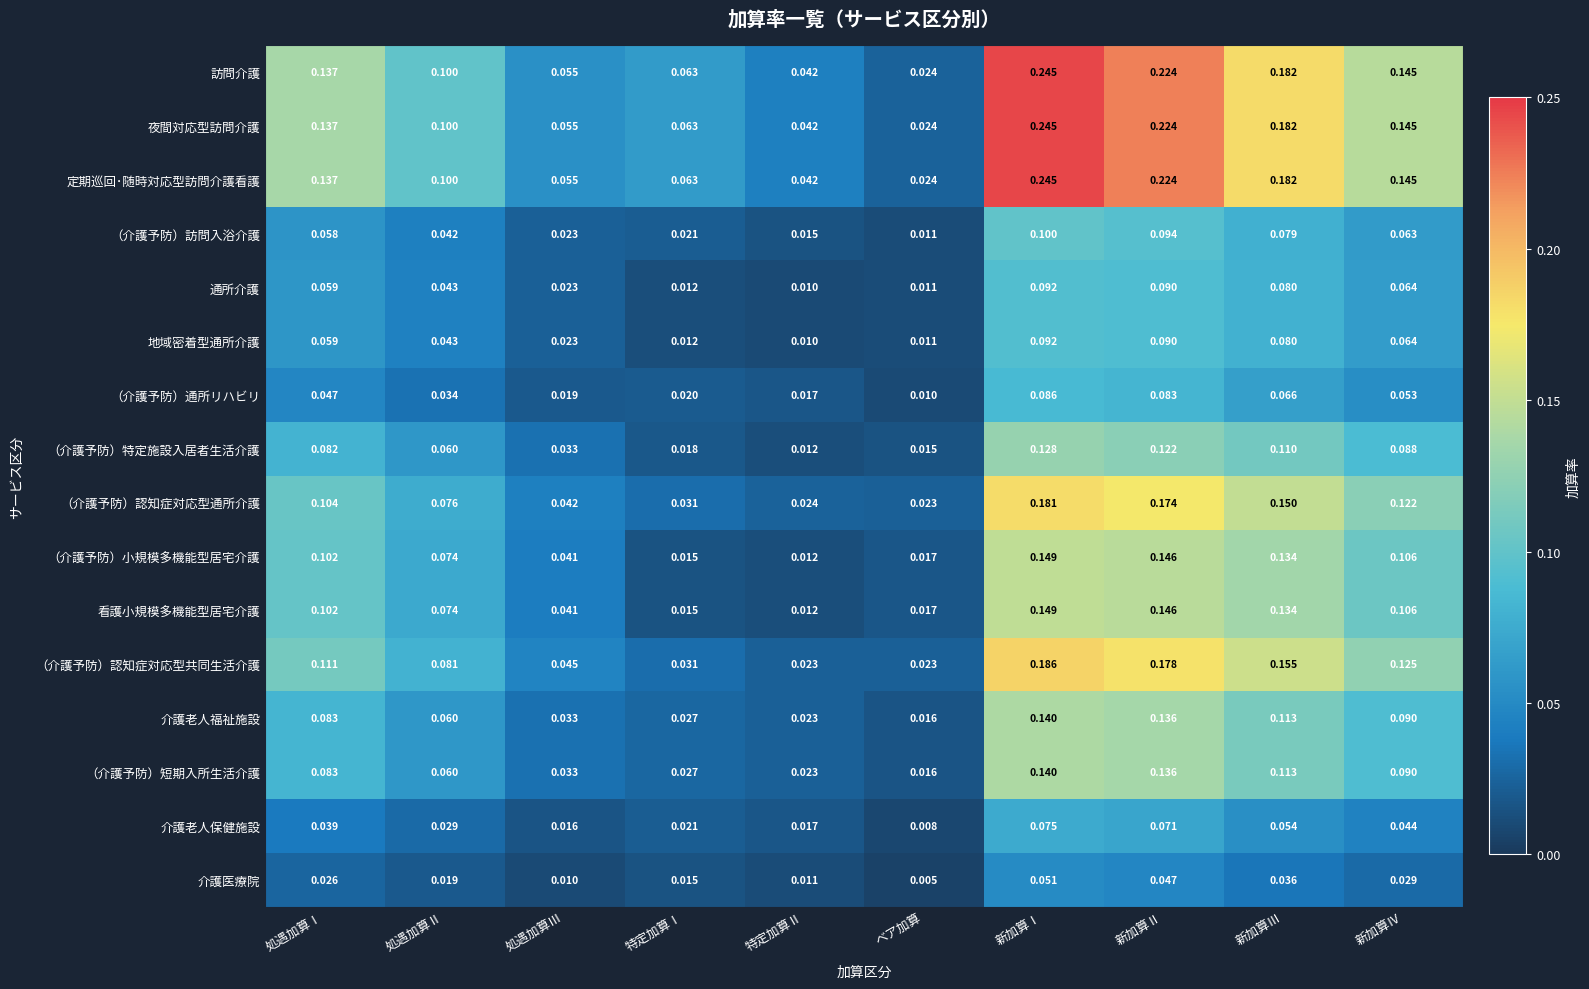

At which label does （介護予防）通所リハビリ reach its minimum?

ベア加算